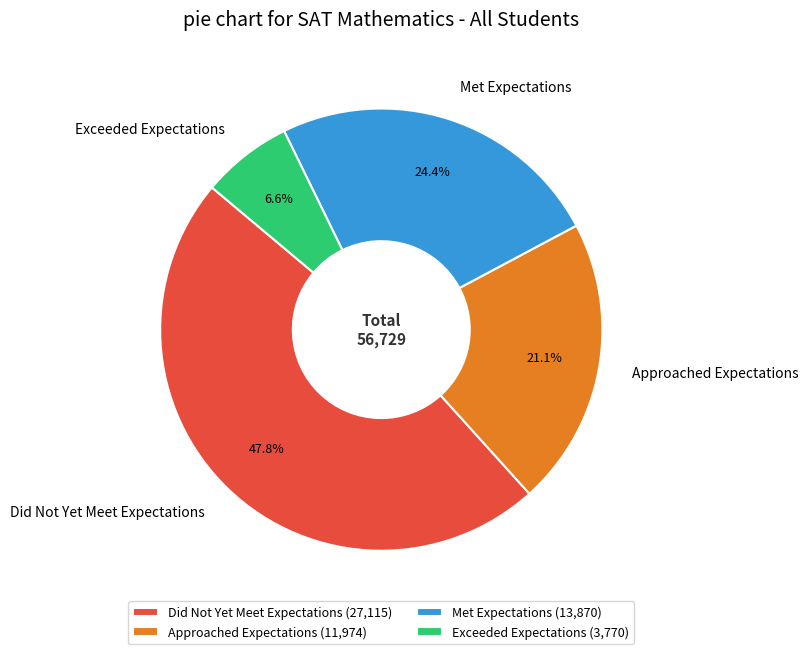

Which slice is the smallest?

Exceeded Expectations